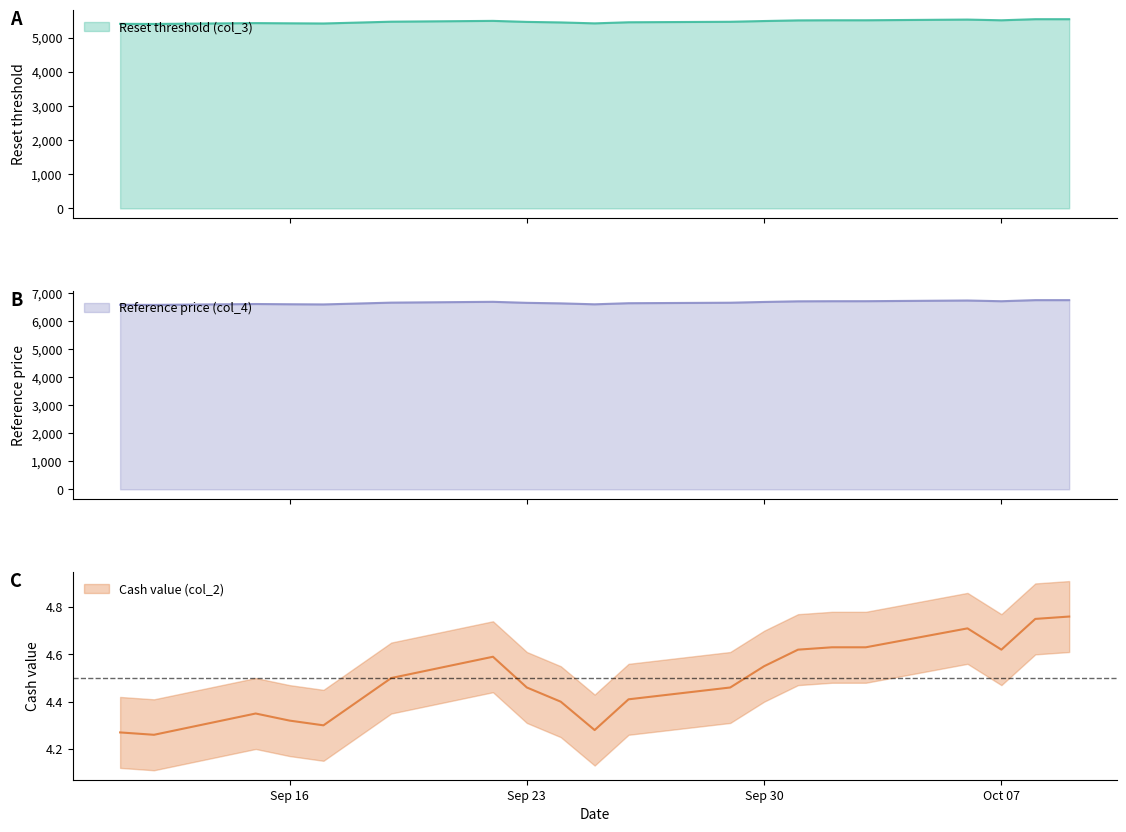

True or false: Reference price (col_4) has a value of 6584.3 at 2025-09-12.

True